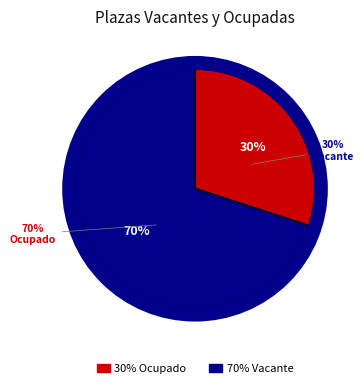

The Ocupado slice represents 17% of the pie. True or false?

False